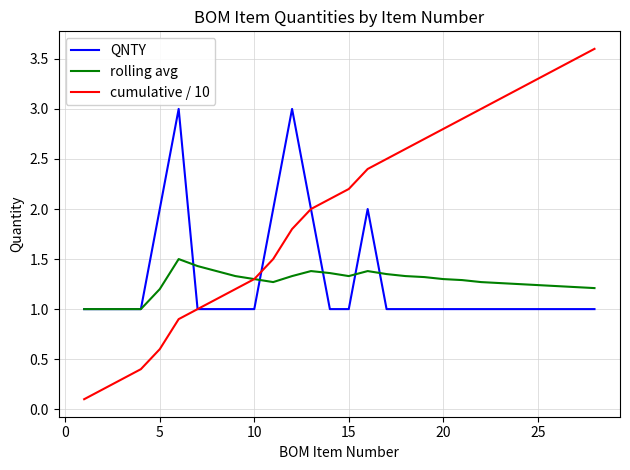

Which series has the largest range (max minus min)?

cumulative / 10